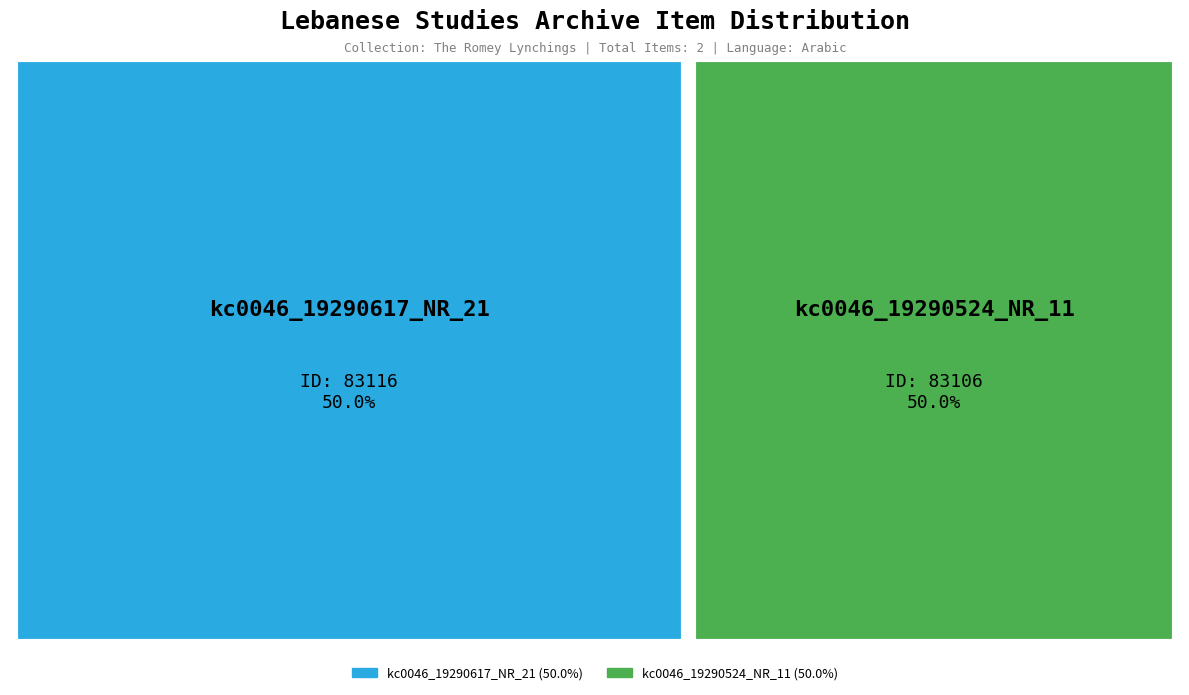

Is it true that kc0046_19290617_NR_21 is 50% of the pie?

True